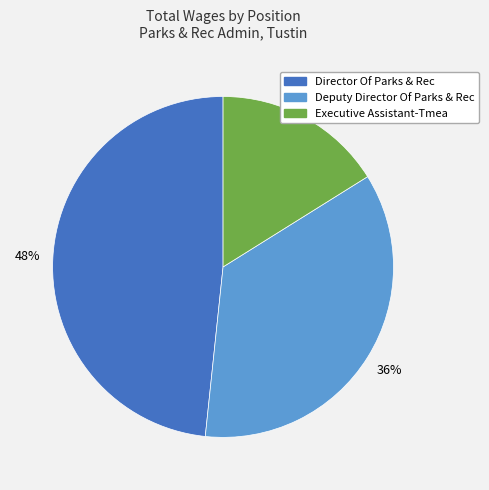

Rank the categories by value from highest to lowest.

Director Of Parks & Rec, Deputy Director Of Parks & Rec, Executive Assistant-Tmea